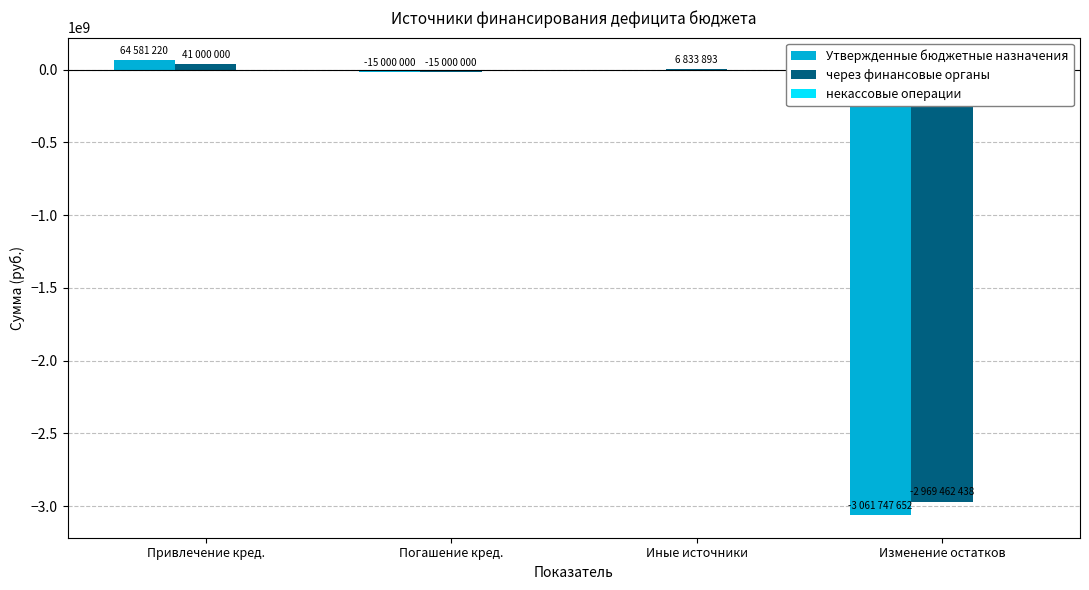

Is it true that Утвержденные бюджетные назначения equals -3061747652.7 at Изменение остатков?

True